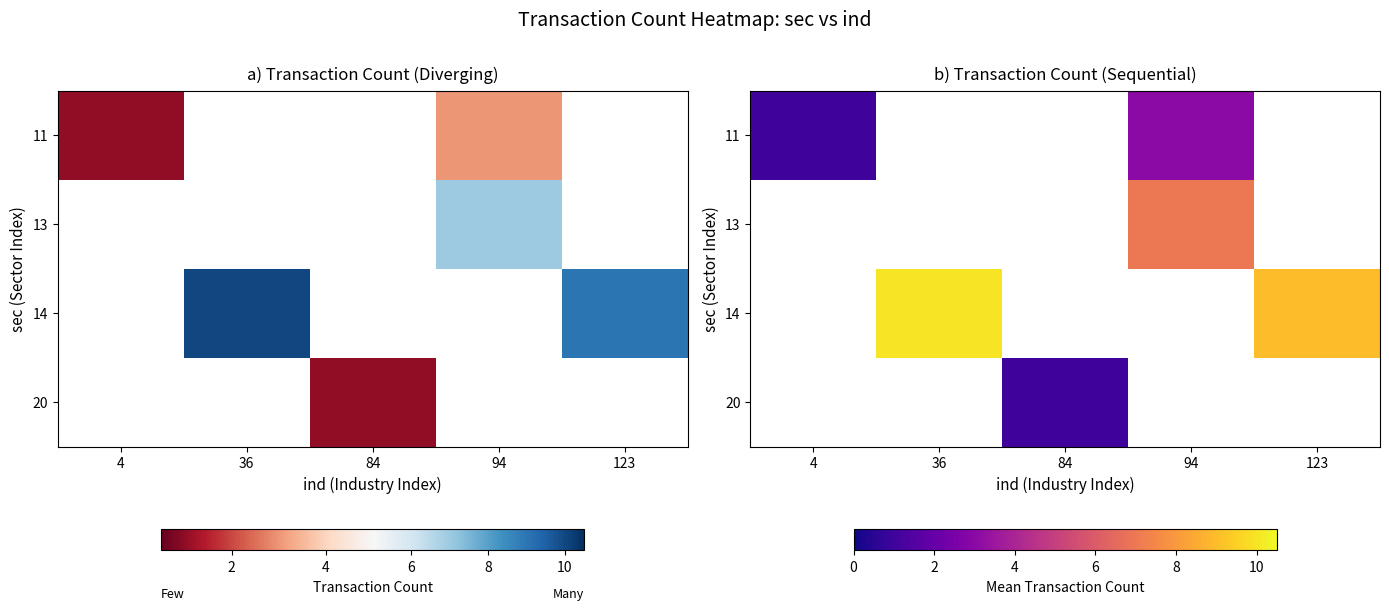

The 11 series shows 1.9 at 94. True or false?

False